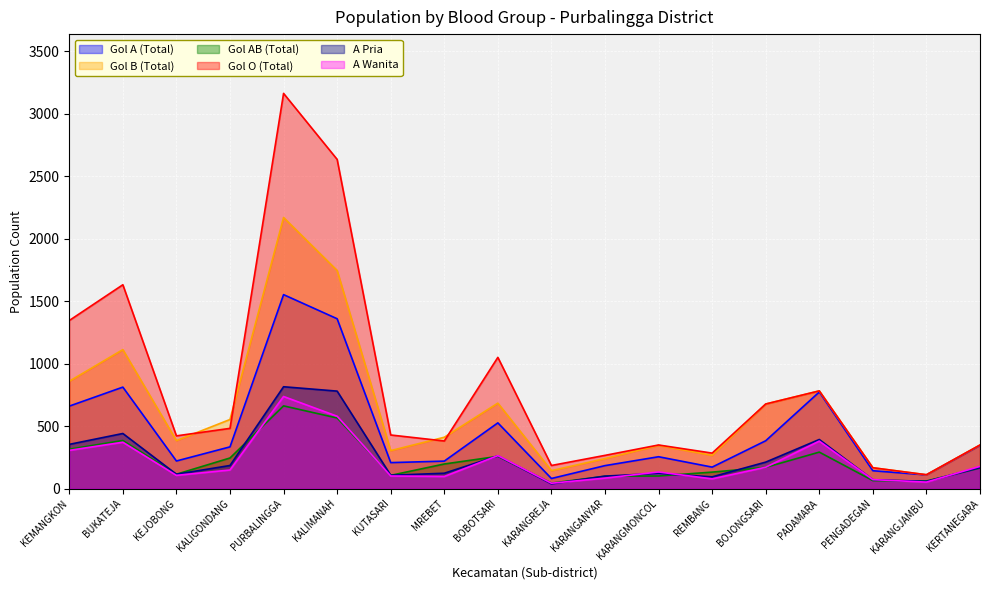

Is the value of Gol AB (Total) at MREBET greater than the value of Gol B (Total) at KEJOBONG?

No